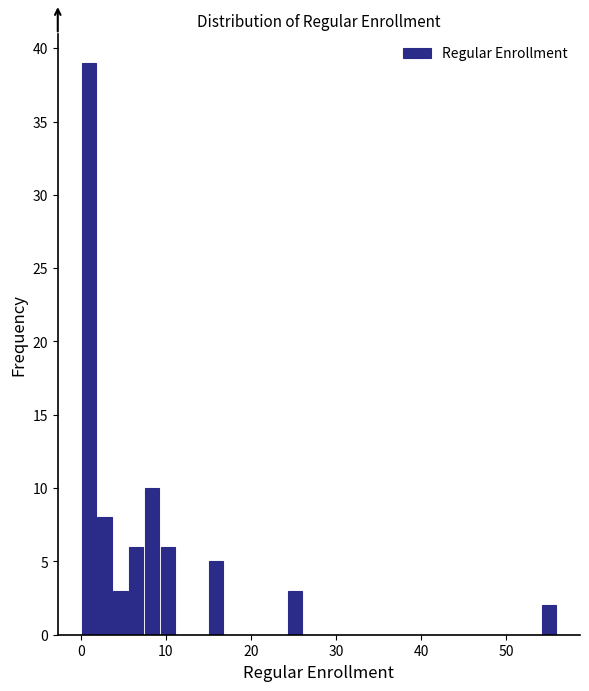

Around what value on the x-axis is the tallest bar? Give the approximate position of its centre, as read against the axis.

1